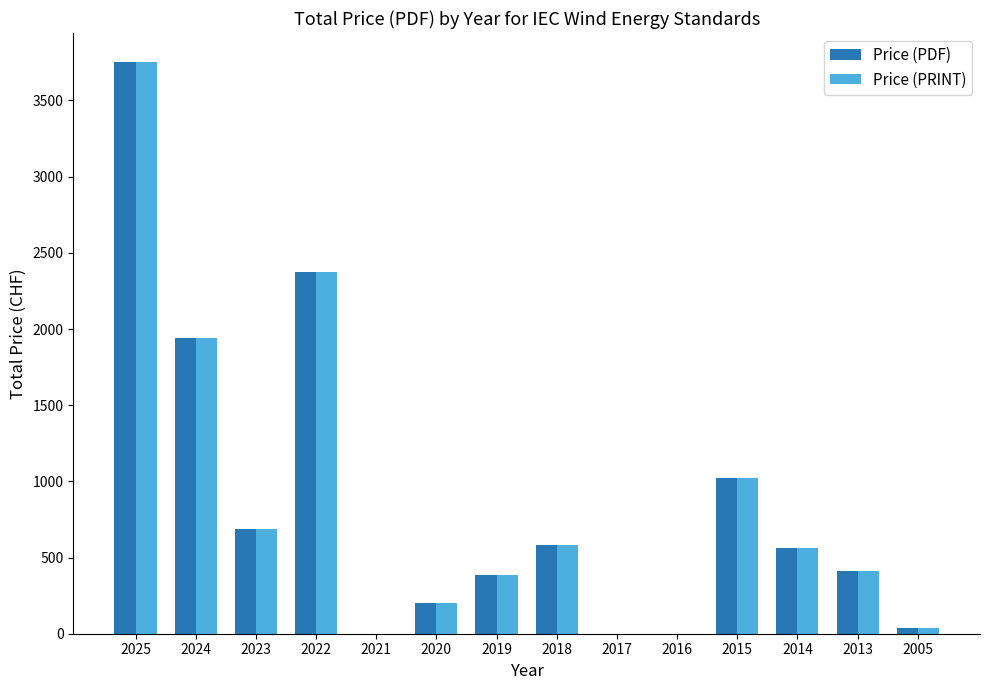

What is the average value of the Price (PDF) series?

854